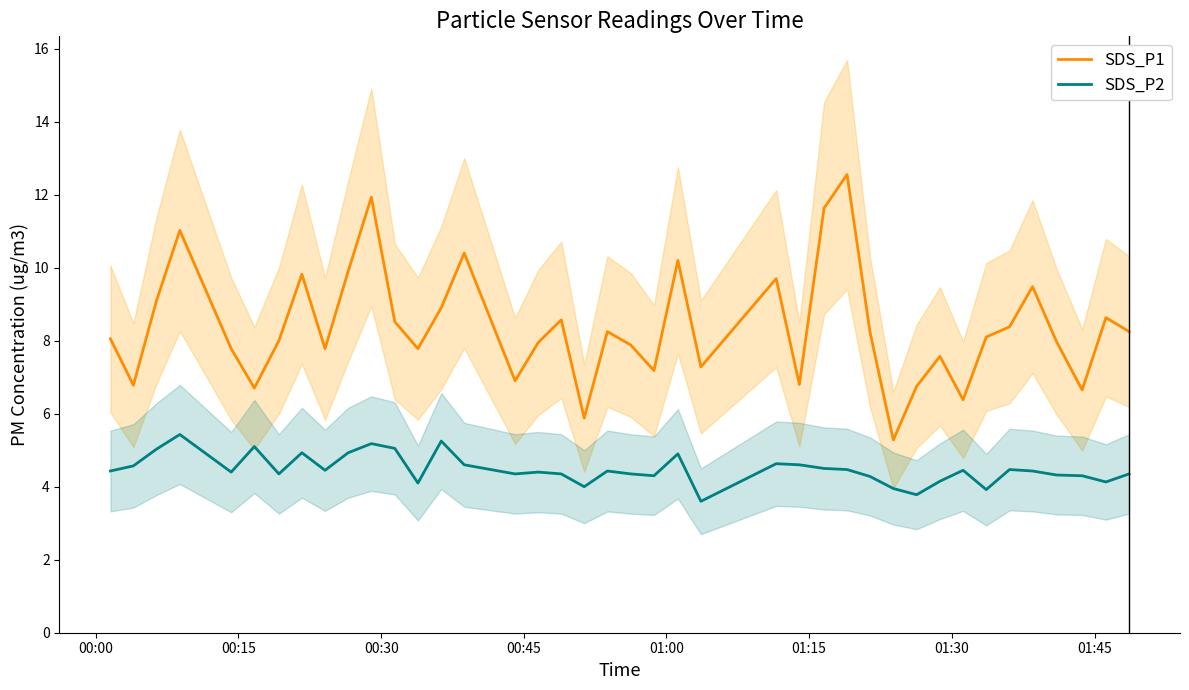

What is the minimum value for SDS_P1?

5.3